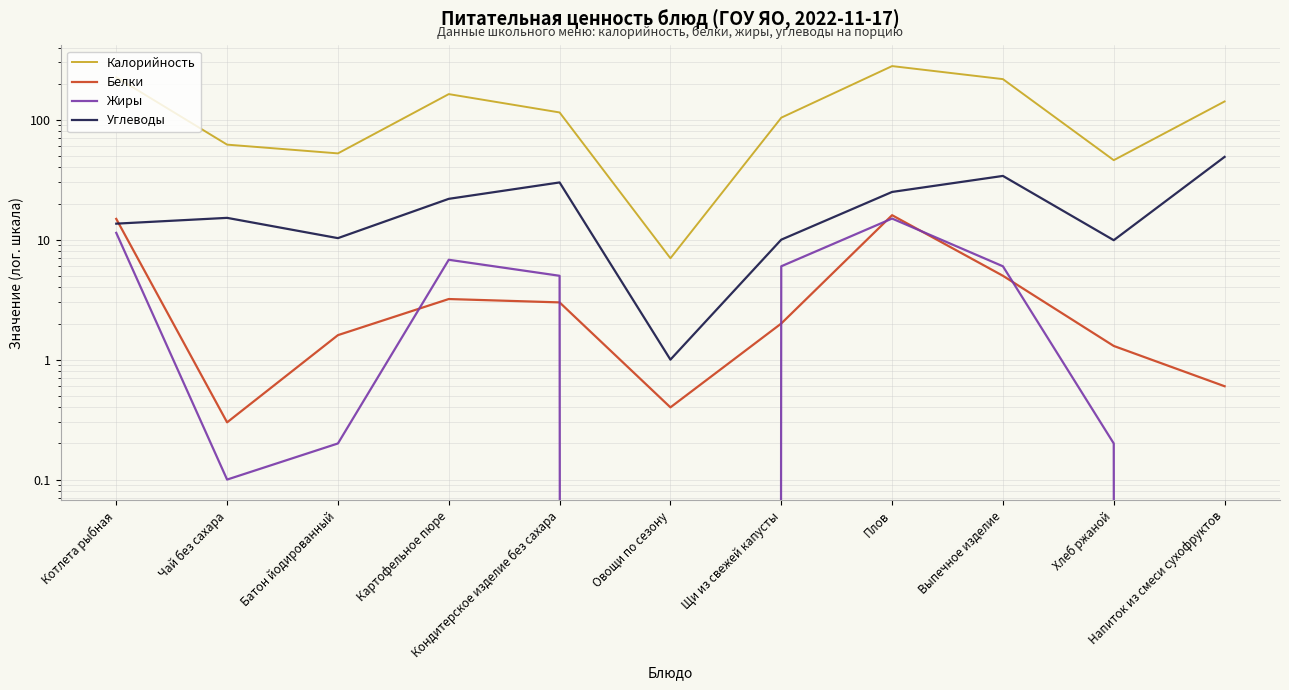

What position from the left is Котлета рыбная?

1